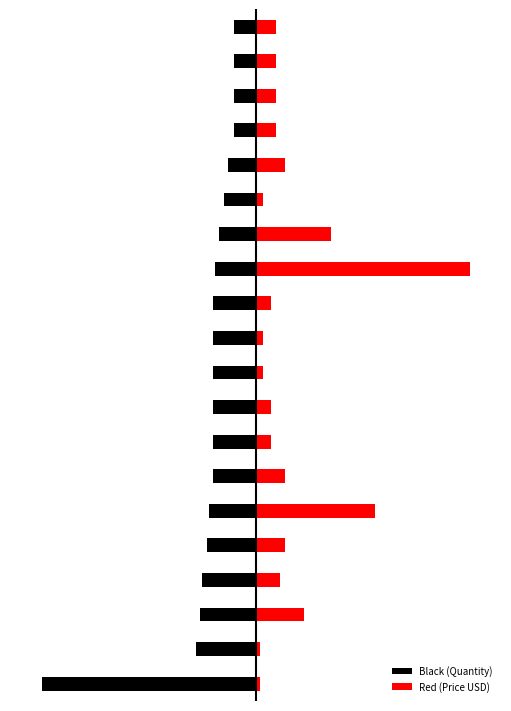

How many groups of bars are there?

20